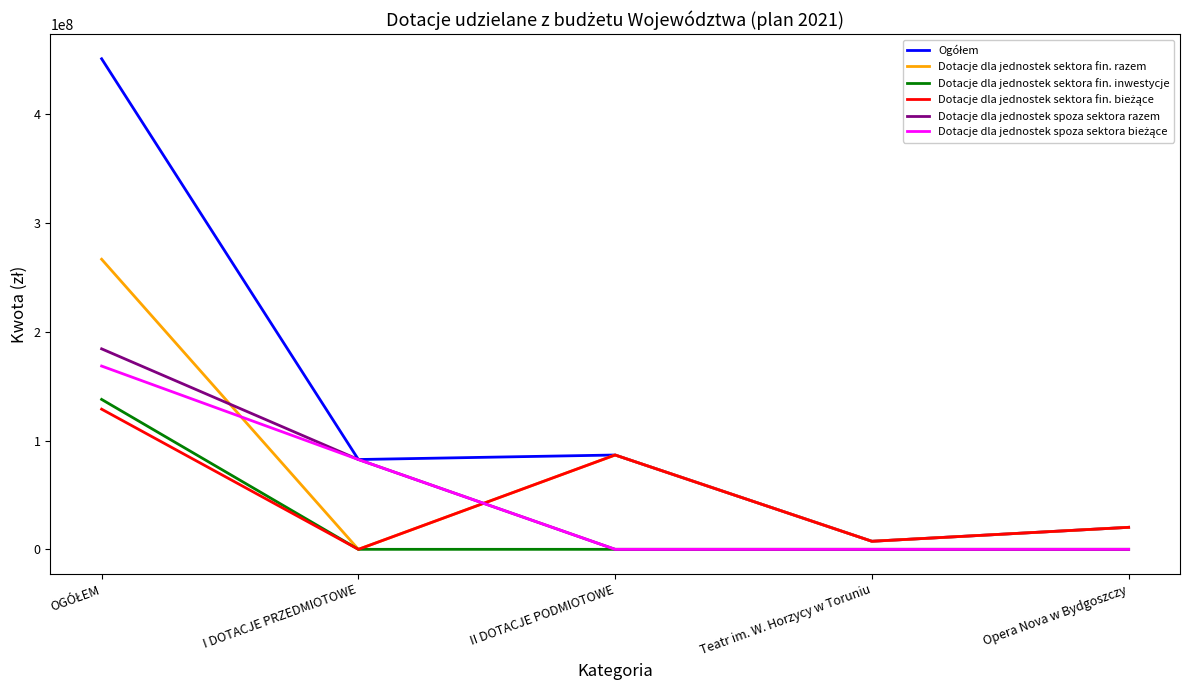

At which label is Dotacje dla jednostek spoza sektora razem closest to 92196723?

I DOTACJE PRZEDMIOTOWE